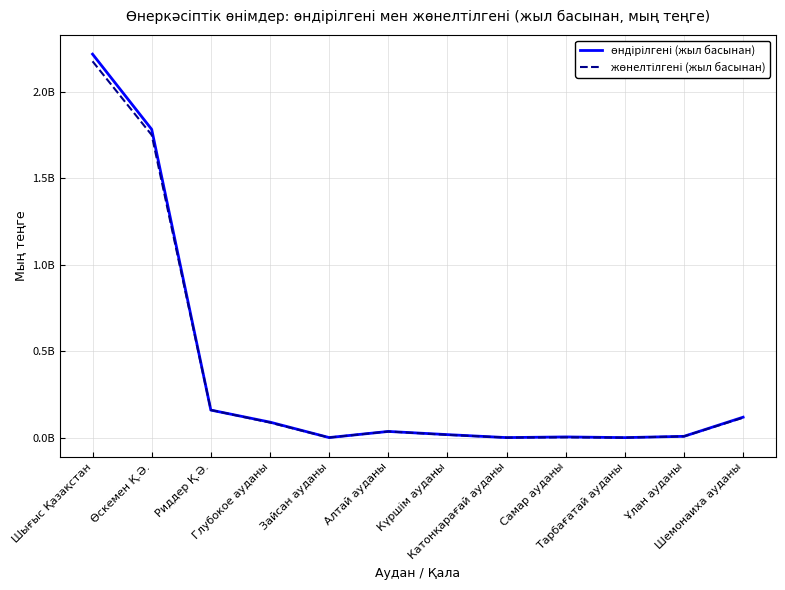

Read the жөнелтілгені (жыл басынан) value at Ұлан ауданы, to the nearest 10.

7636880